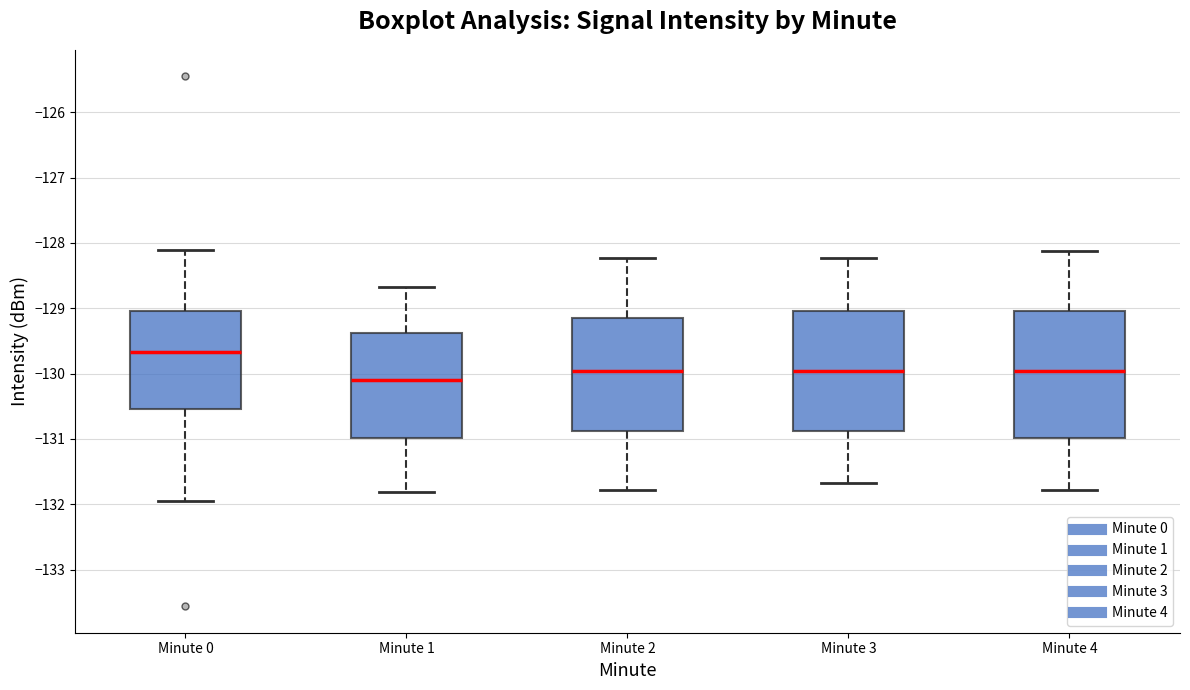

Reading left to right, transcribe this box plot: for each box, give where its median line is, the range the box spans, and where its two whiskers end, as read against the y-axis. The values are not printed on the chart, so give them approximately, as read against the axis.

Minute 0: median -129.7, box -130.5 to -129.0, whiskers -132.0 to -128.1
Minute 1: median -130.1, box -131.0 to -129.4, whiskers -131.8 to -128.7
Minute 2: median -130.0, box -130.9 to -129.2, whiskers -131.8 to -128.2
Minute 3: median -130.0, box -130.9 to -129.0, whiskers -131.7 to -128.2
Minute 4: median -130.0, box -131.0 to -129.0, whiskers -131.8 to -128.1